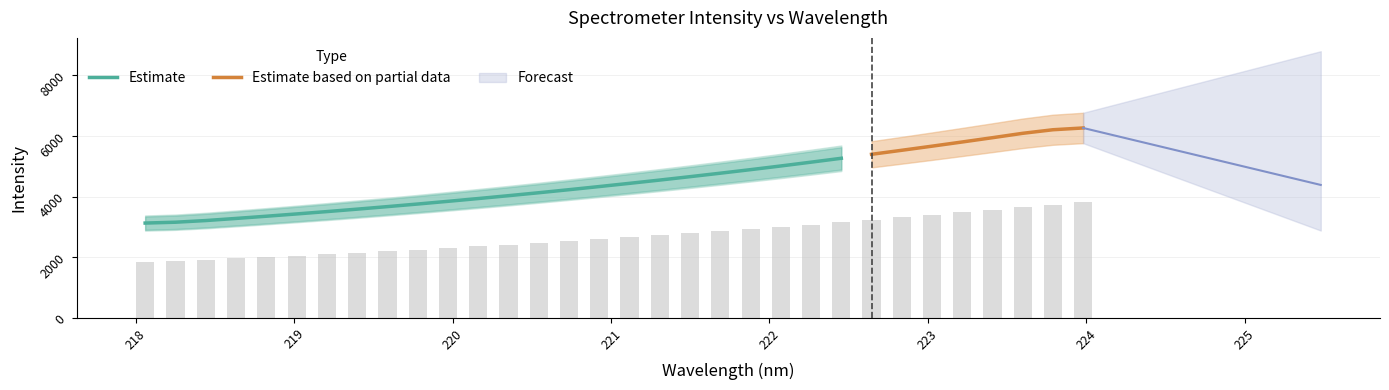

What is the maximum value for Estimate?

5259.6